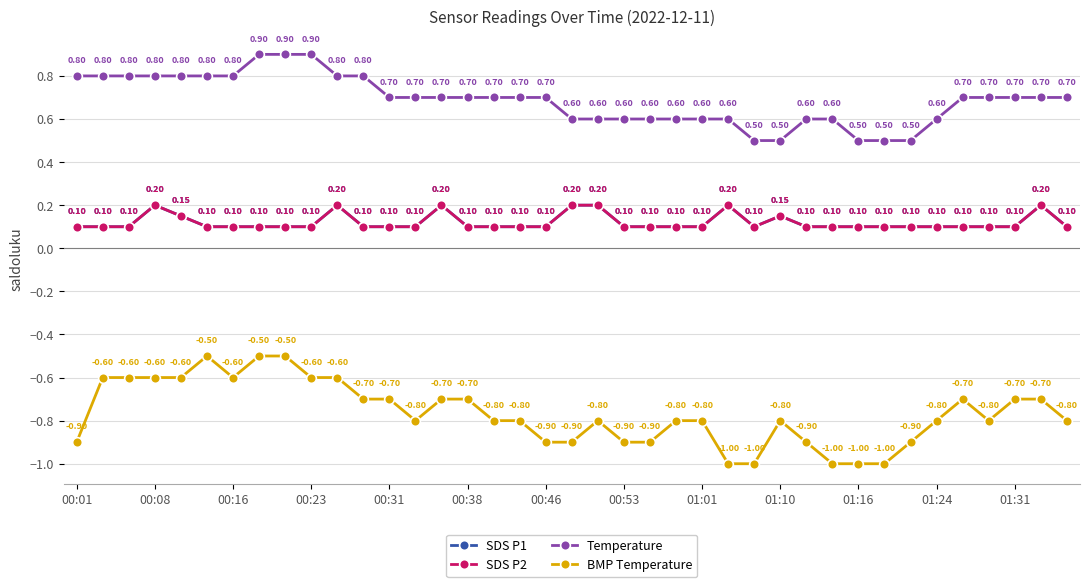

How many lines are shown in the chart?

4